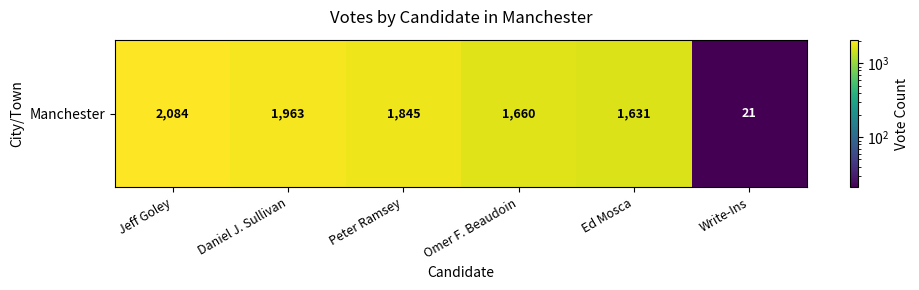

What is the average value?

1534